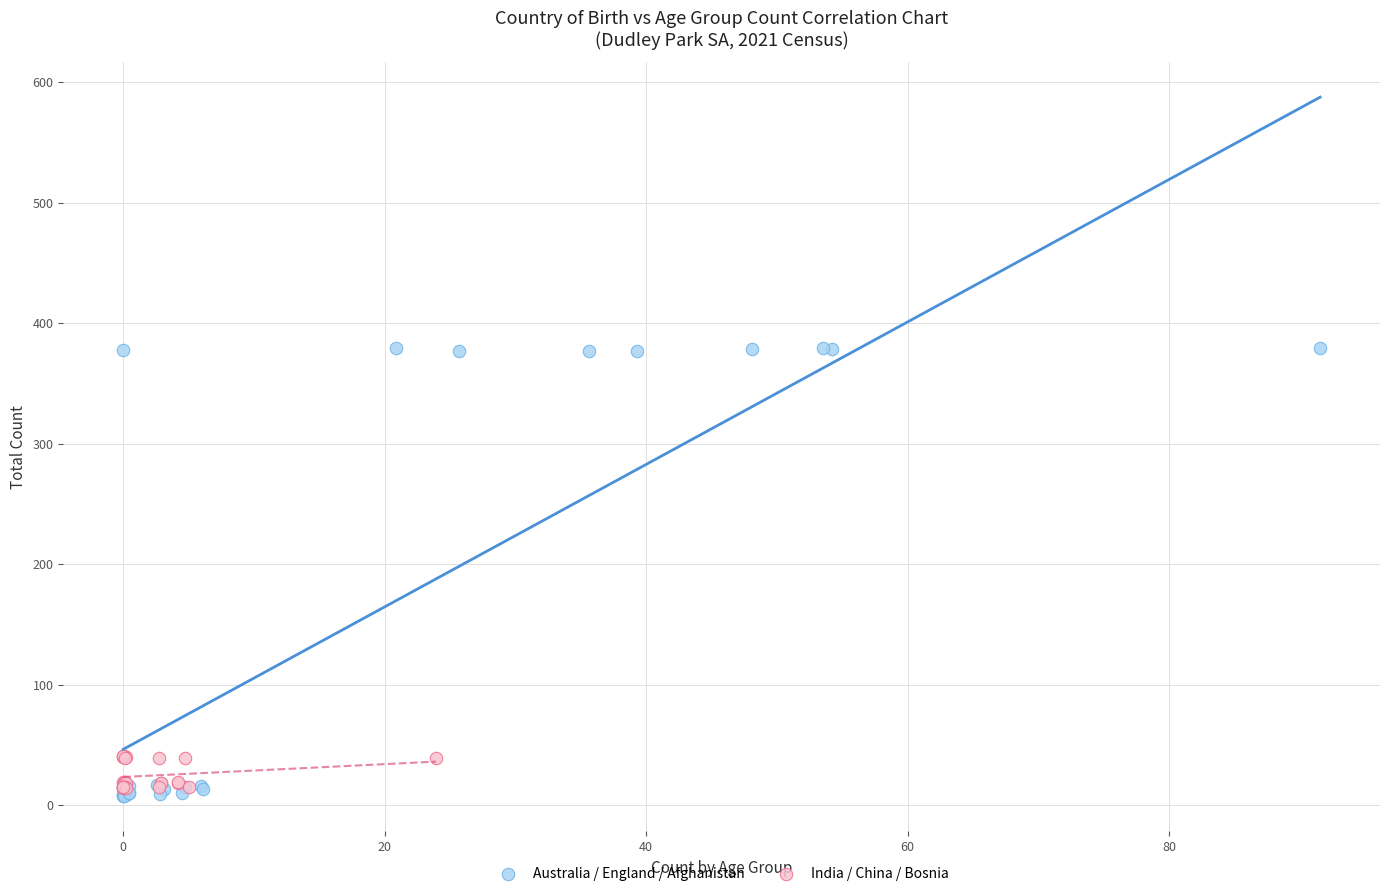

Which series has the largest Y range (max minus min)?

Australia / England / Afghanistan